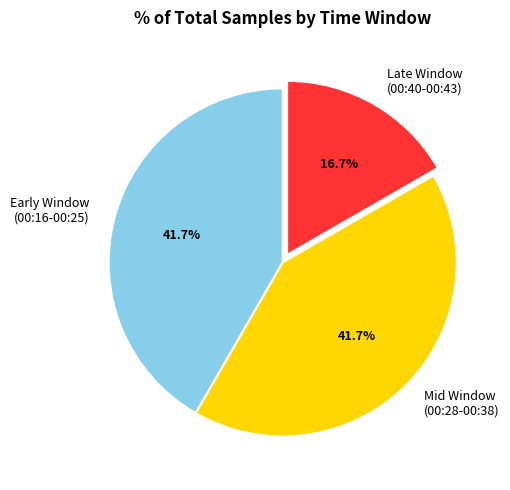

What is the smallest slice in the pie chart?

Late Window (00:40-00:43)